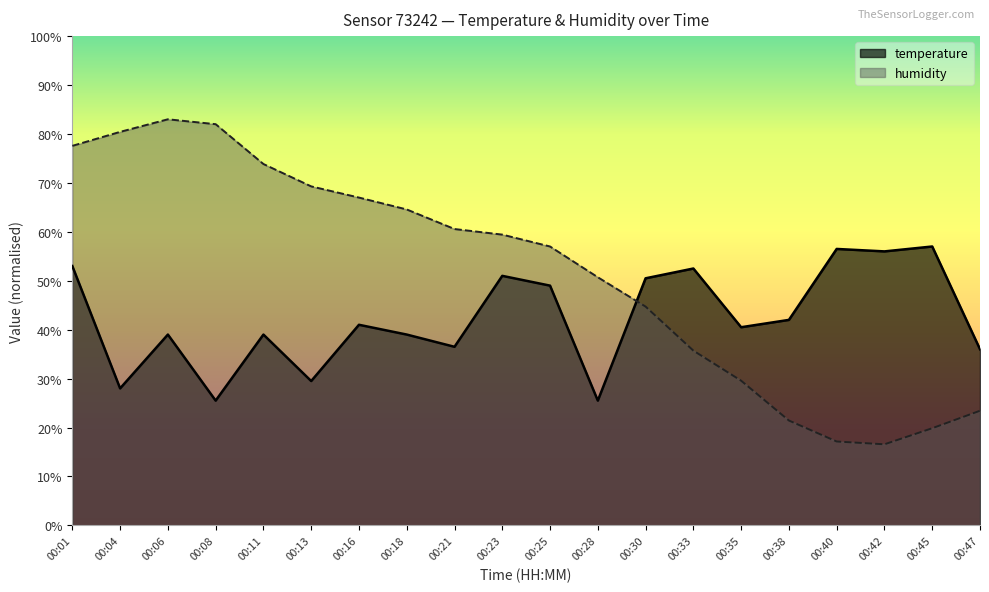

What is the total value across all series at 00:23?

110.4